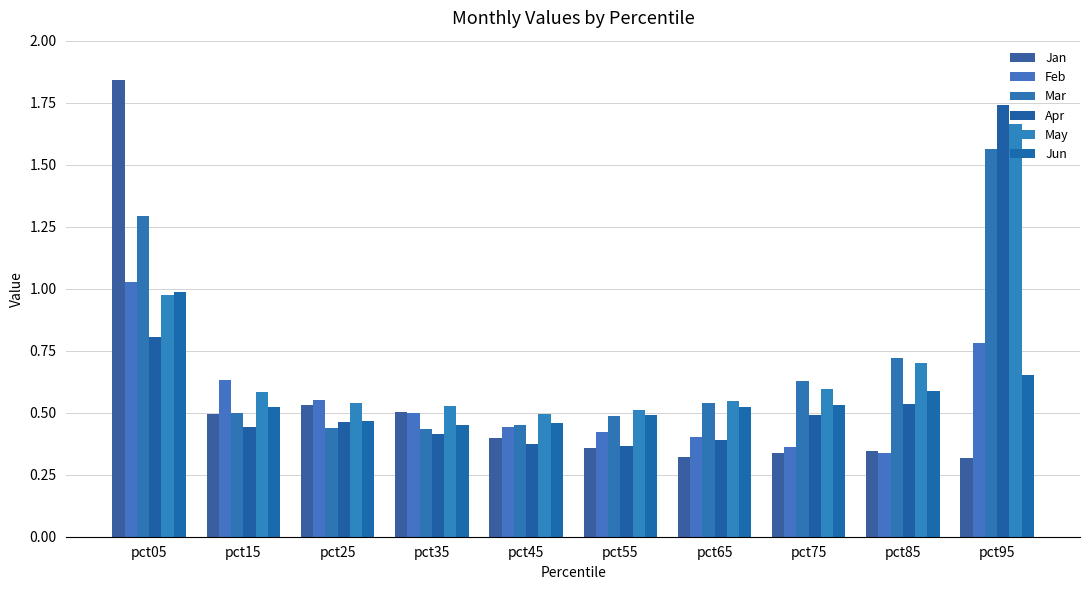

Count the number of data series in this chart.

6